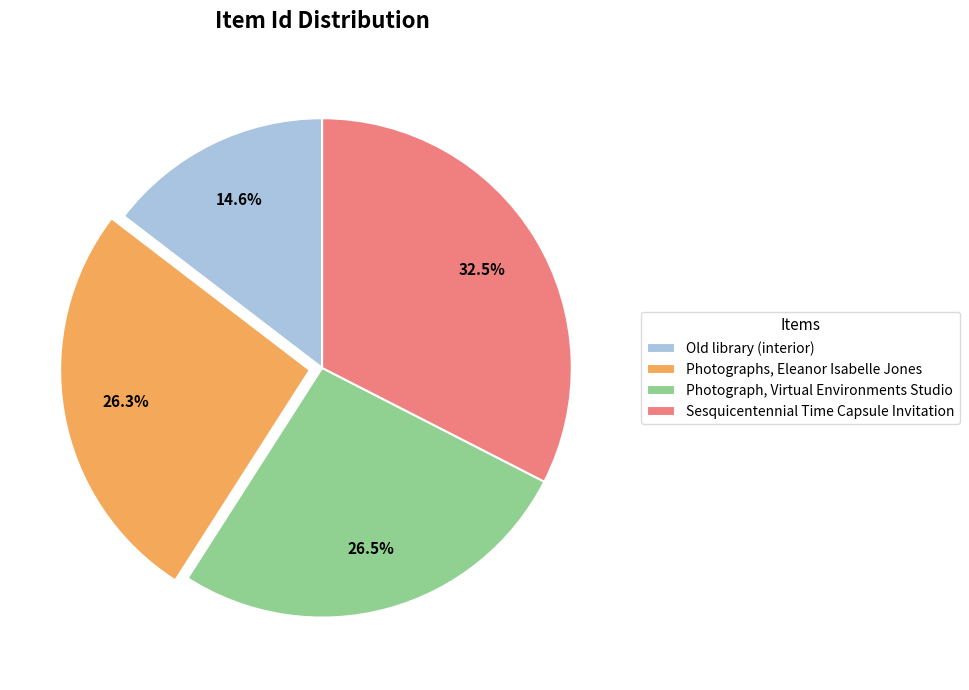

What is the ratio of the value at Old library (interior) to the value at Photograph, Virtual Environments Studio?

0.6